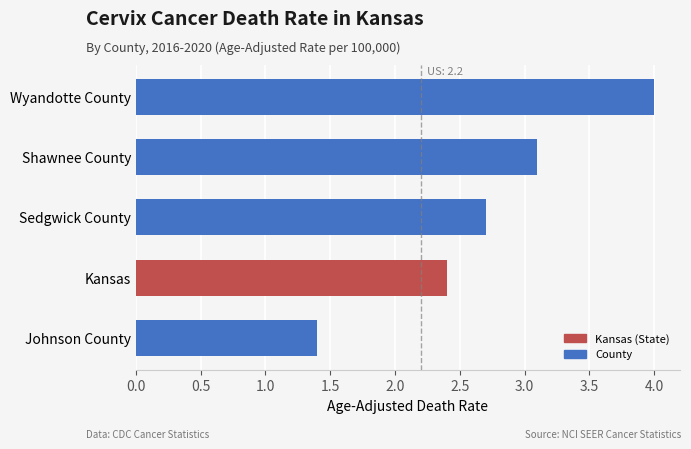

What is the difference between the values at Kansas and Johnson County?

1.0